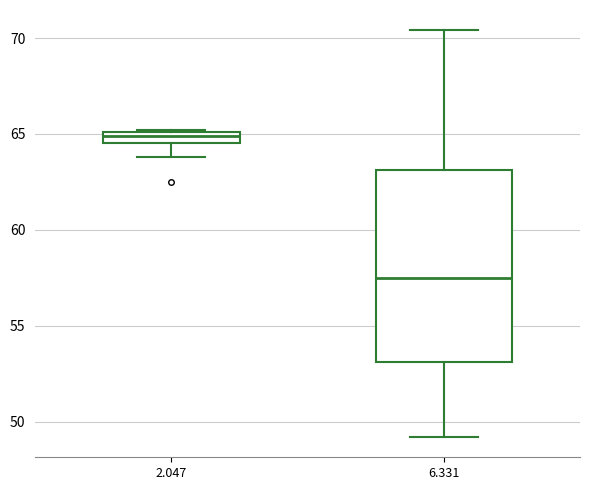

Which box's median line is the highest?

2.047